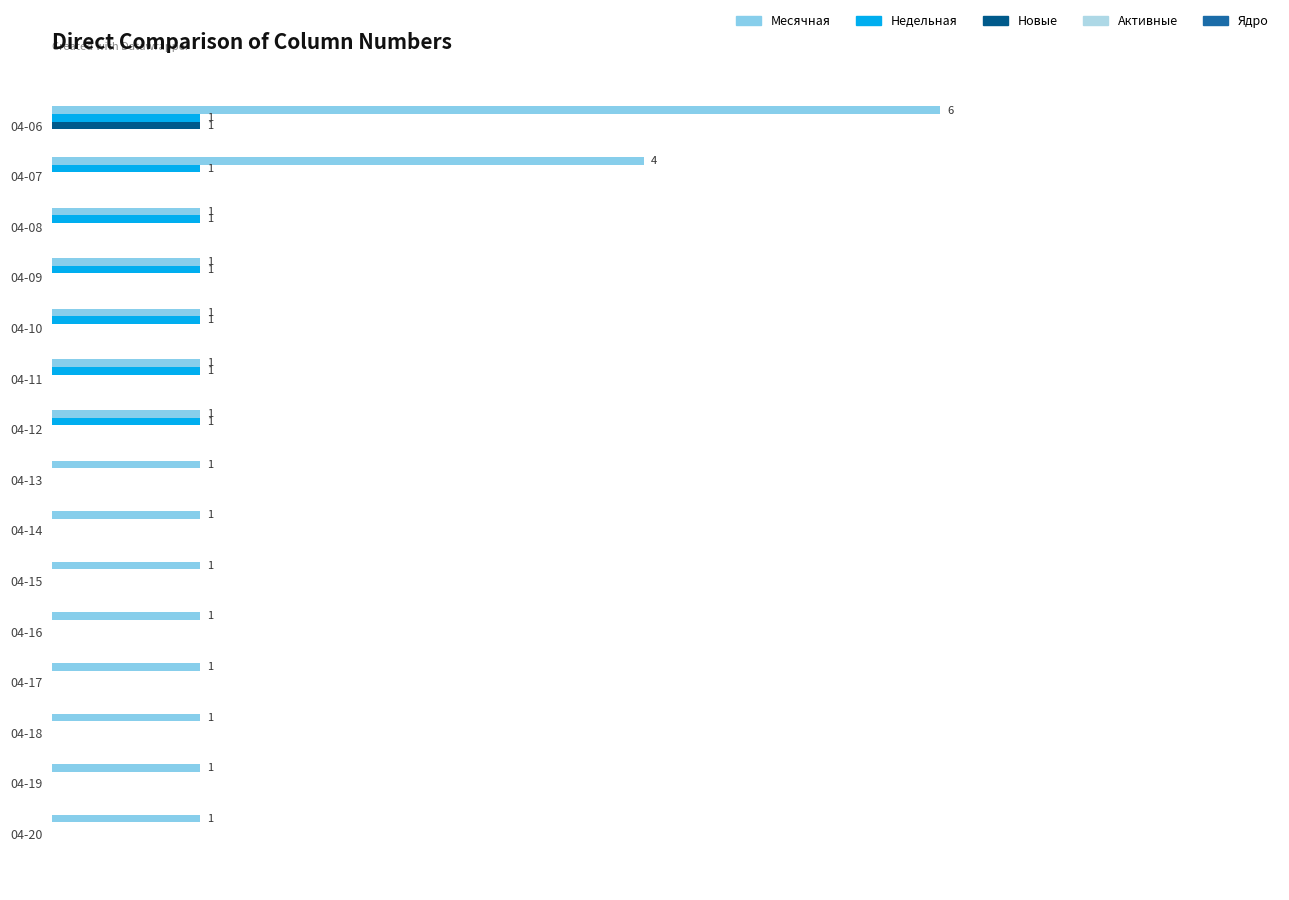

Are the bars grouped side by side (vs. stacked)?

Yes